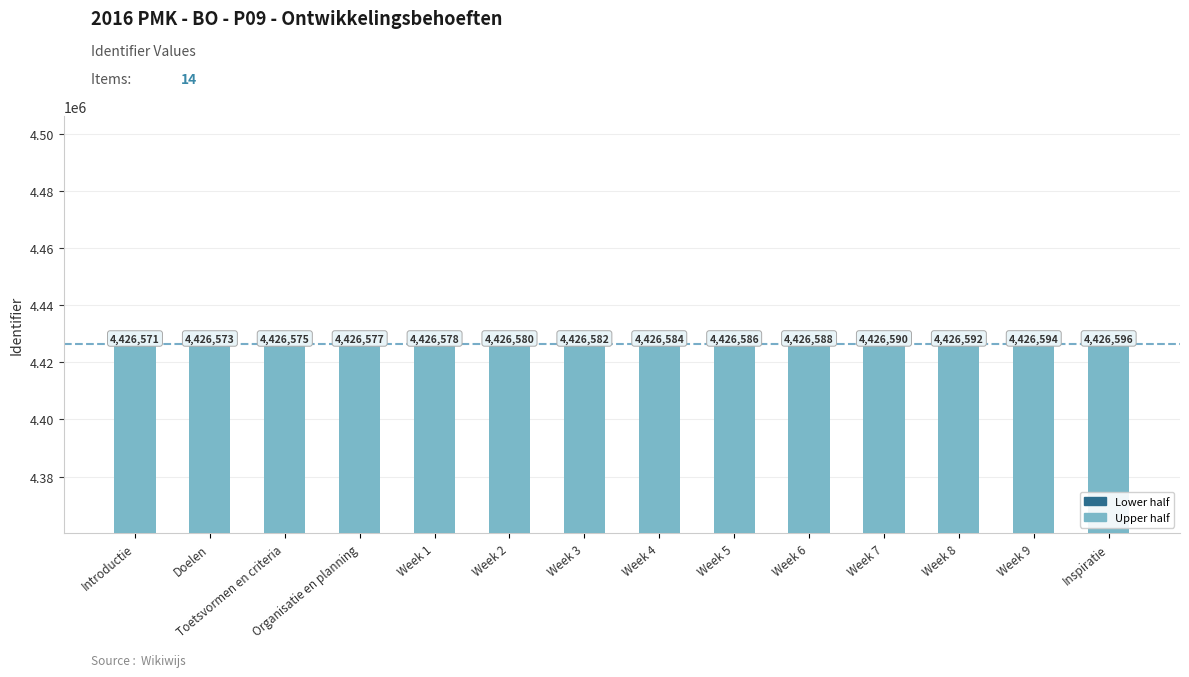

What is the sum of all Identifier (upper) values?

30986083.0